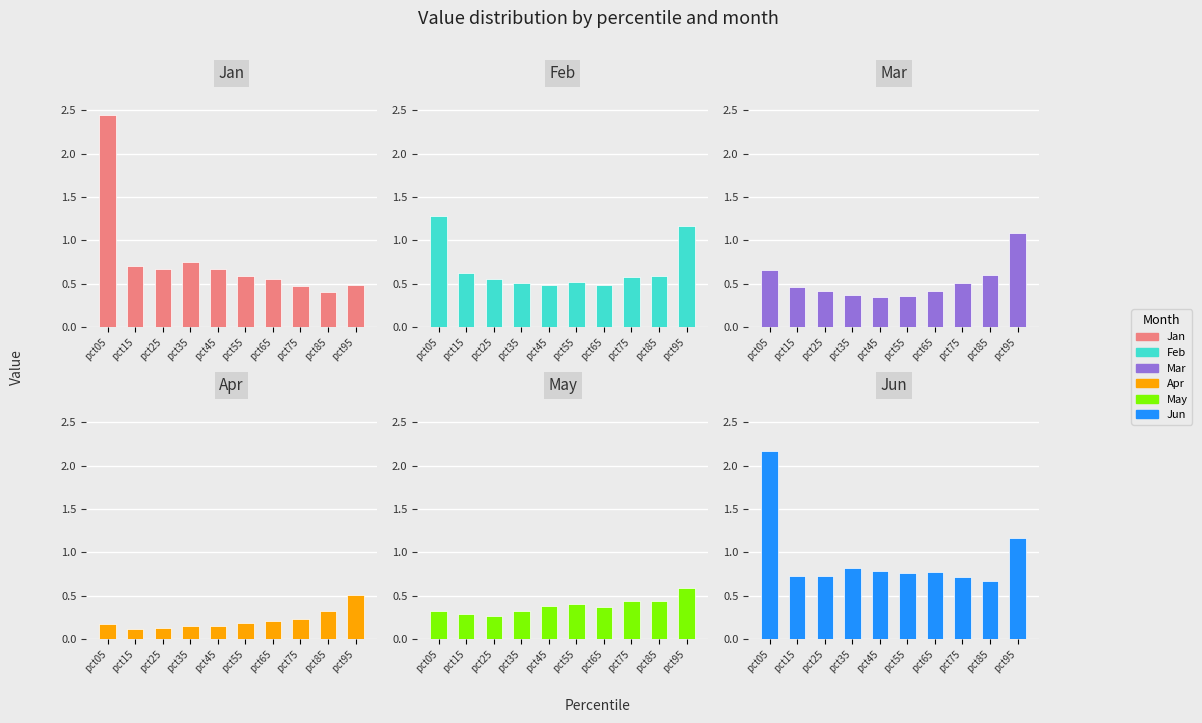

Read the May value at pct05.

0.3